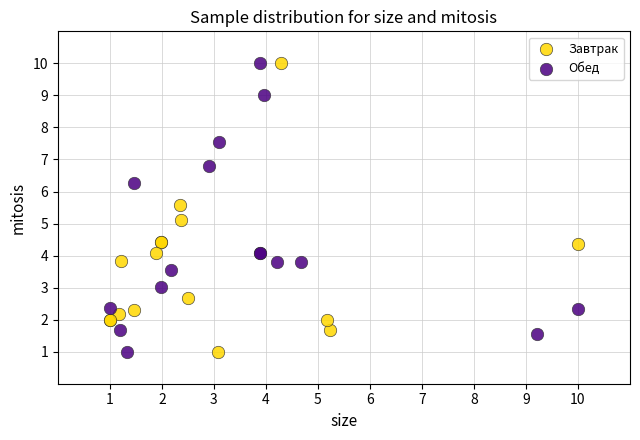

What are all the series names shown in the legend?

Завтрак, Обед